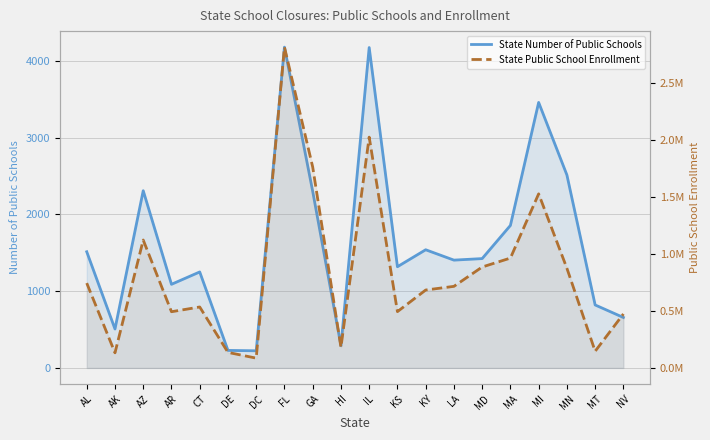

In State Number of Public Schools, how many points are higher than both neighbors (excluding endpoints)?

6